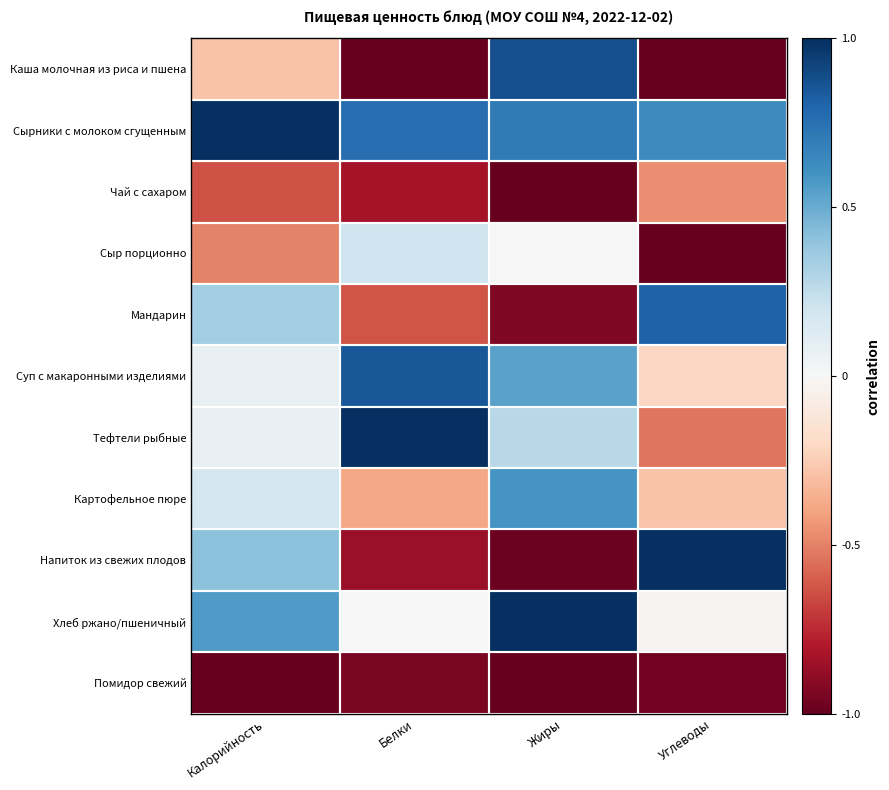

Count the number of categories in the chart.

4